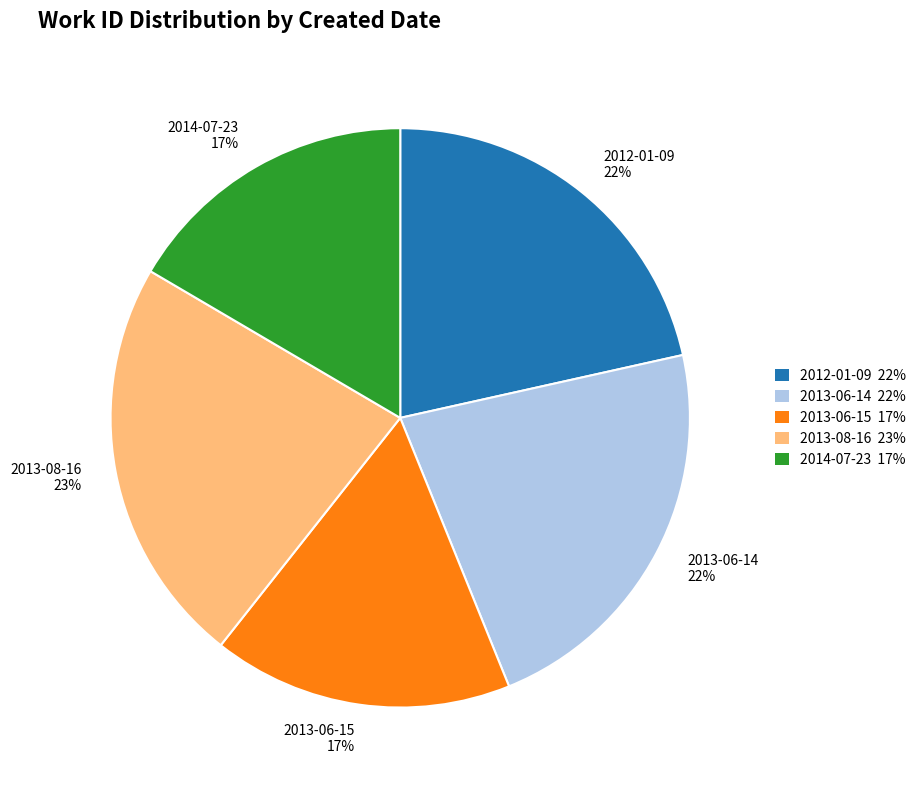

To the nearest percent, what is the difference between the 2014-07-23 and 2012-01-09 slice percentages?

5%